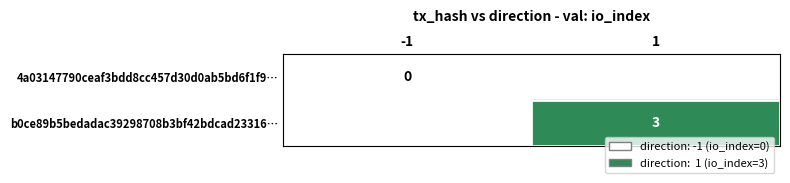

What is the greatest value displayed?

3.0